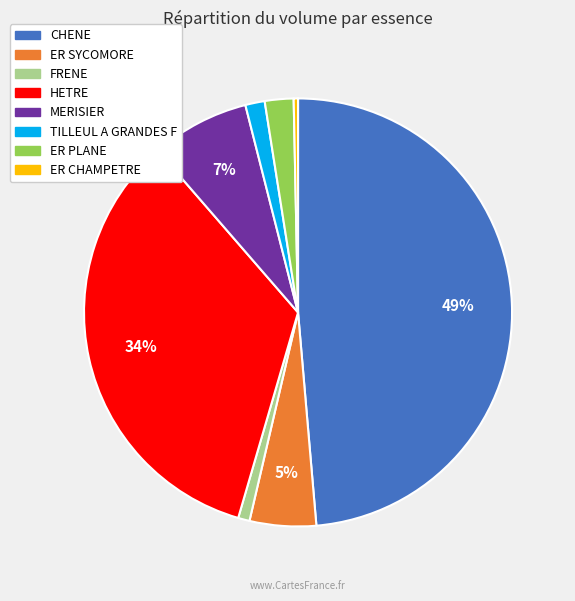

To the nearest percent, what is the average slice percentage?

12%